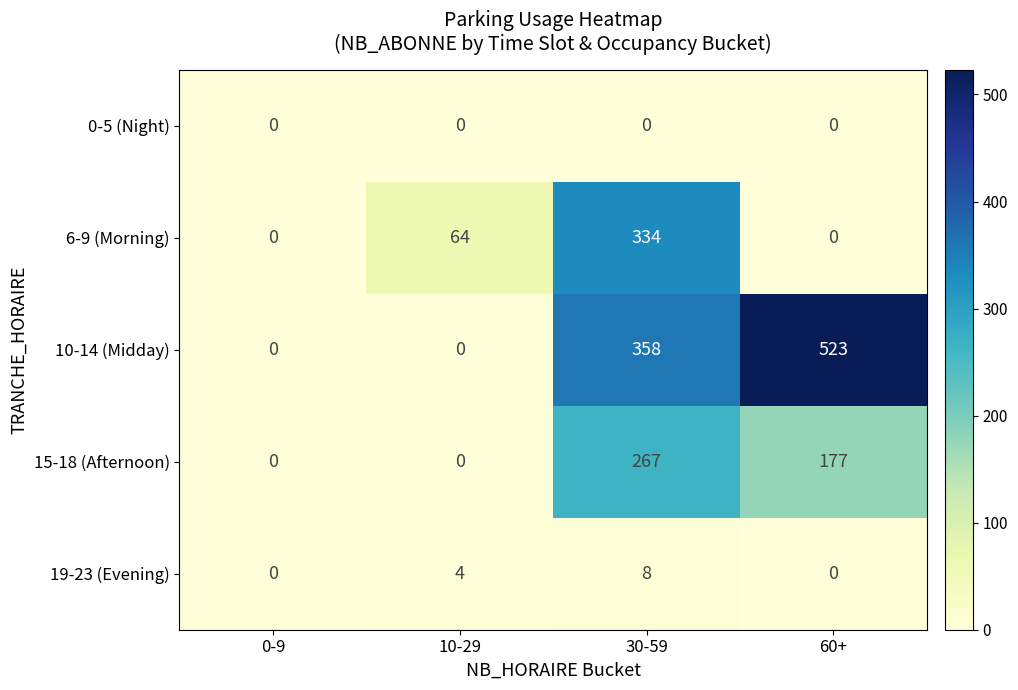

Reading right to left, what are all the values shown in this chart?

0-5 (Night): 0	0	0	0
6-9 (Morning): 0	334	64	0
10-14 (Midday): 523	358	0	0
15-18 (Afternoon): 177	267	0	0
19-23 (Evening): 0	8	4	0